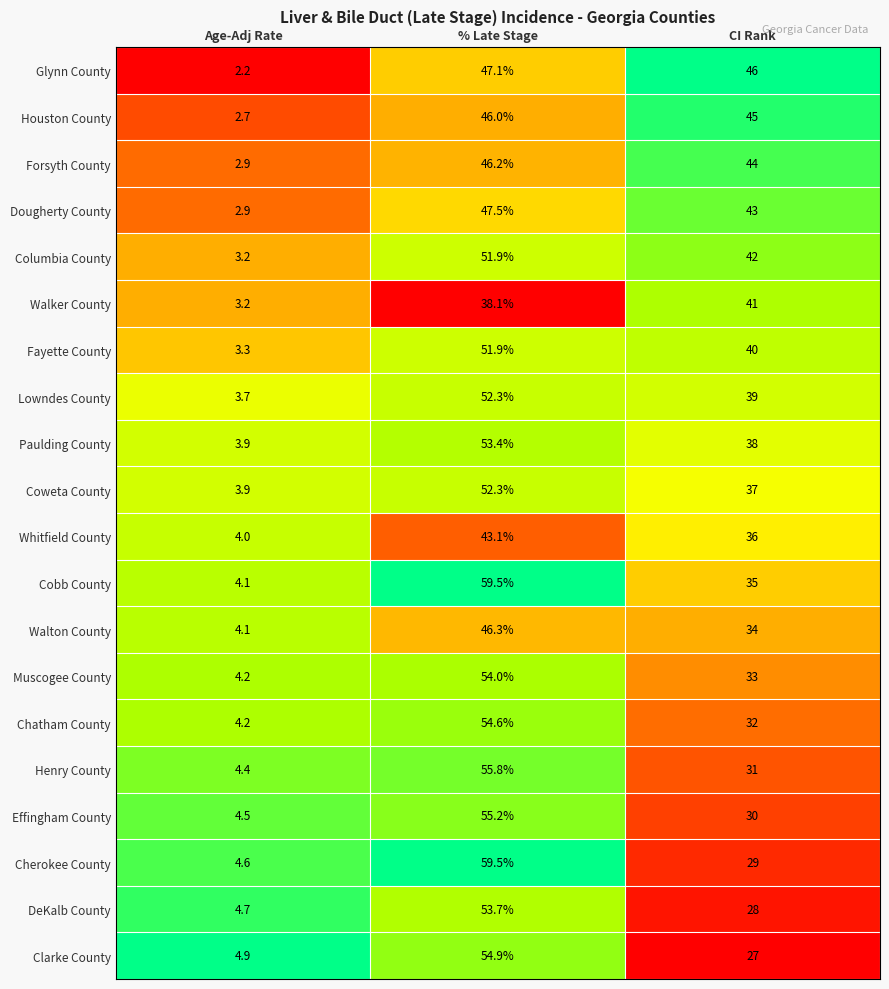

Which series has the largest total across all categories?

Cobb County